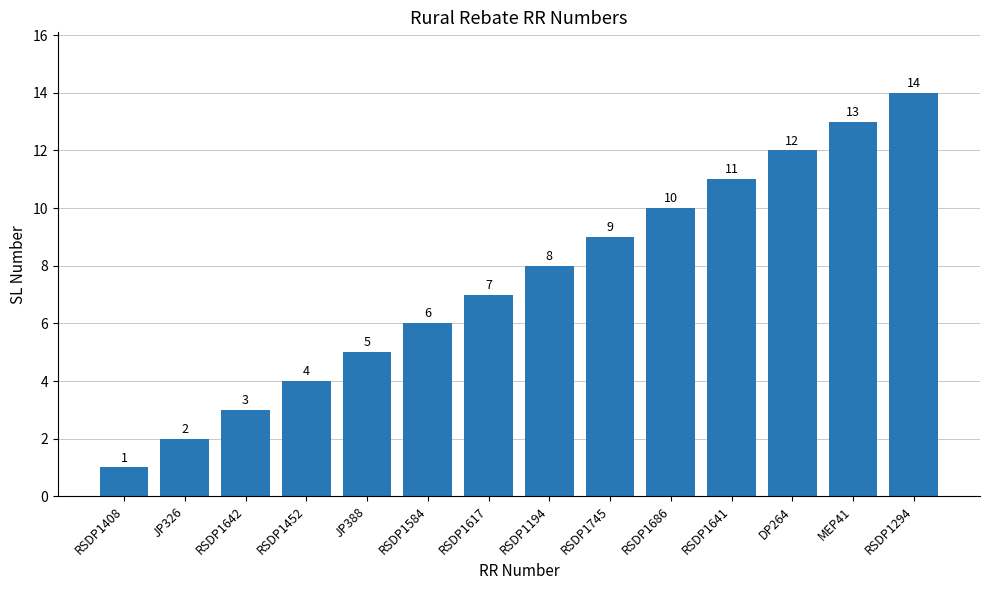

Rank the categories by value from lowest to highest.

RSDP1408, JP326, RSDP1642, RSDP1452, JP388, RSDP1584, RSDP1617, RSDP1194, RSDP1745, RSDP1686, RSDP1641, DP264, MEP41, RSDP1294